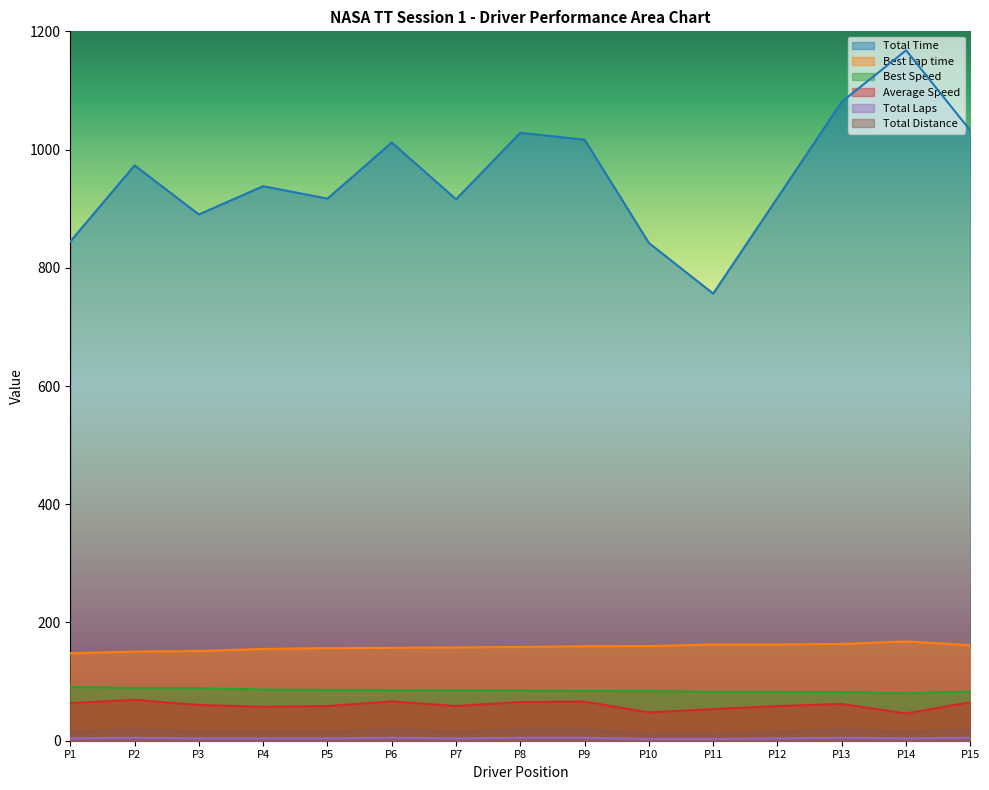

True or false: Total Time and Total Laps cross at least once.

False